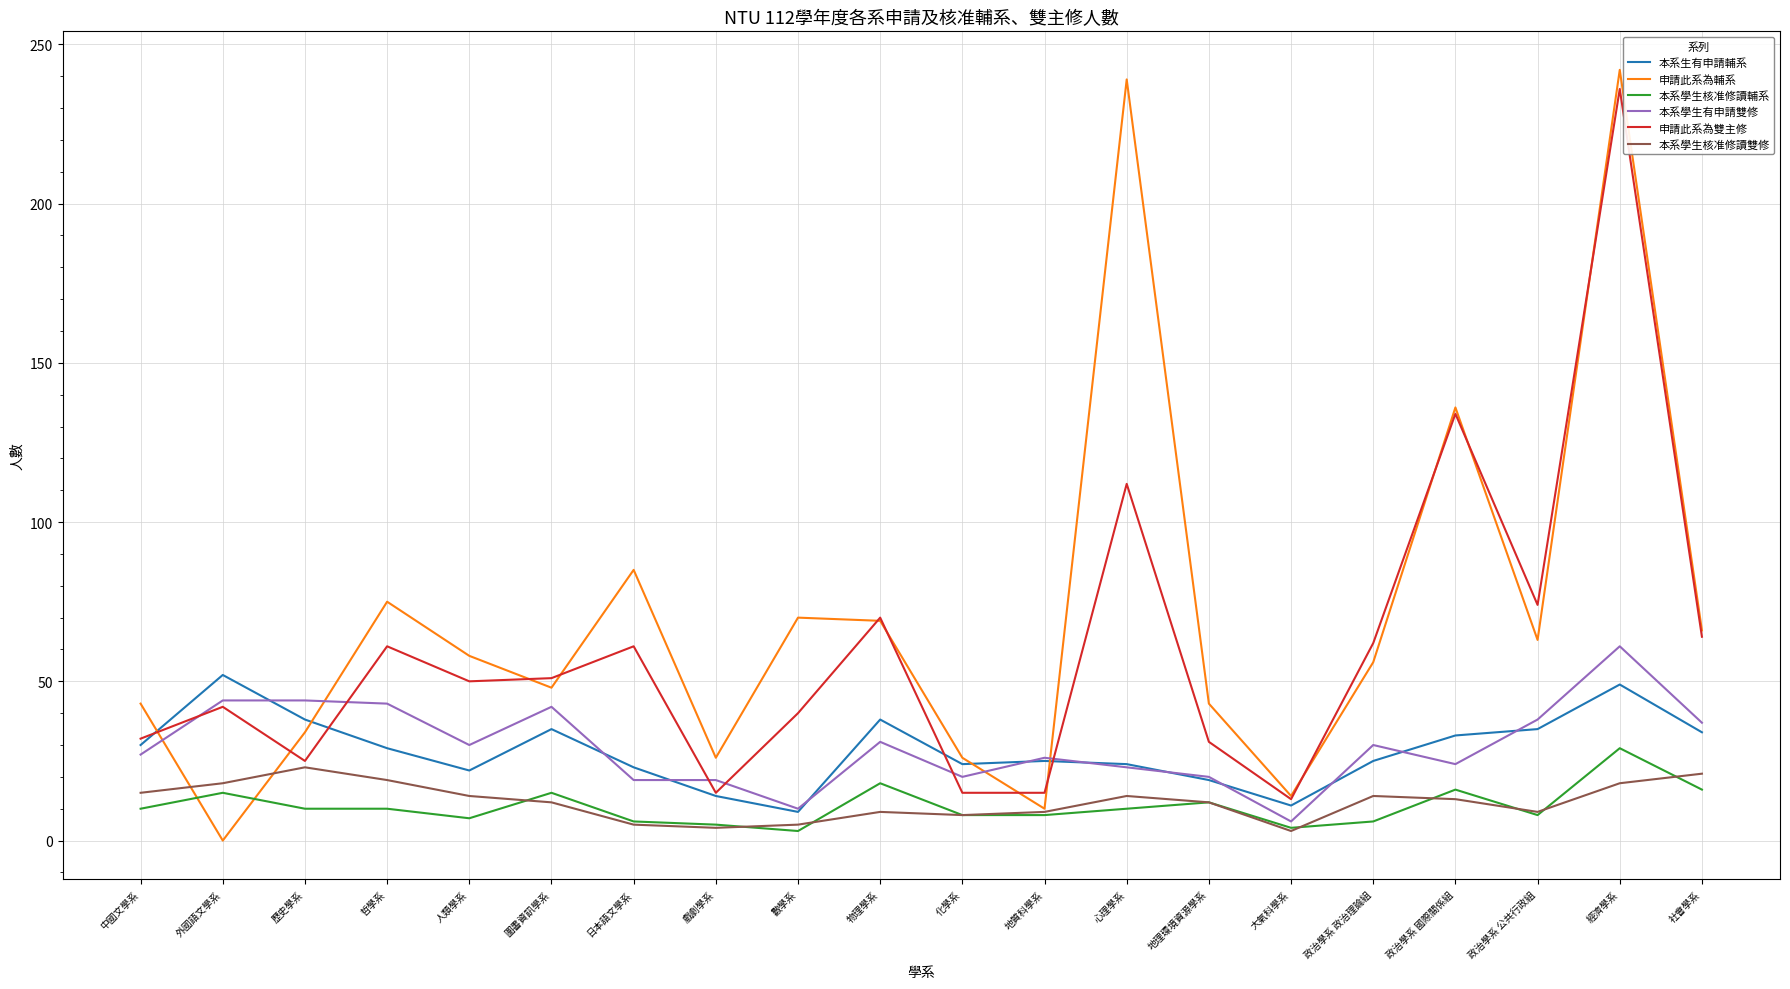

What is the difference between the maximum and minimum values in the 申請此系為輔系 series?

242